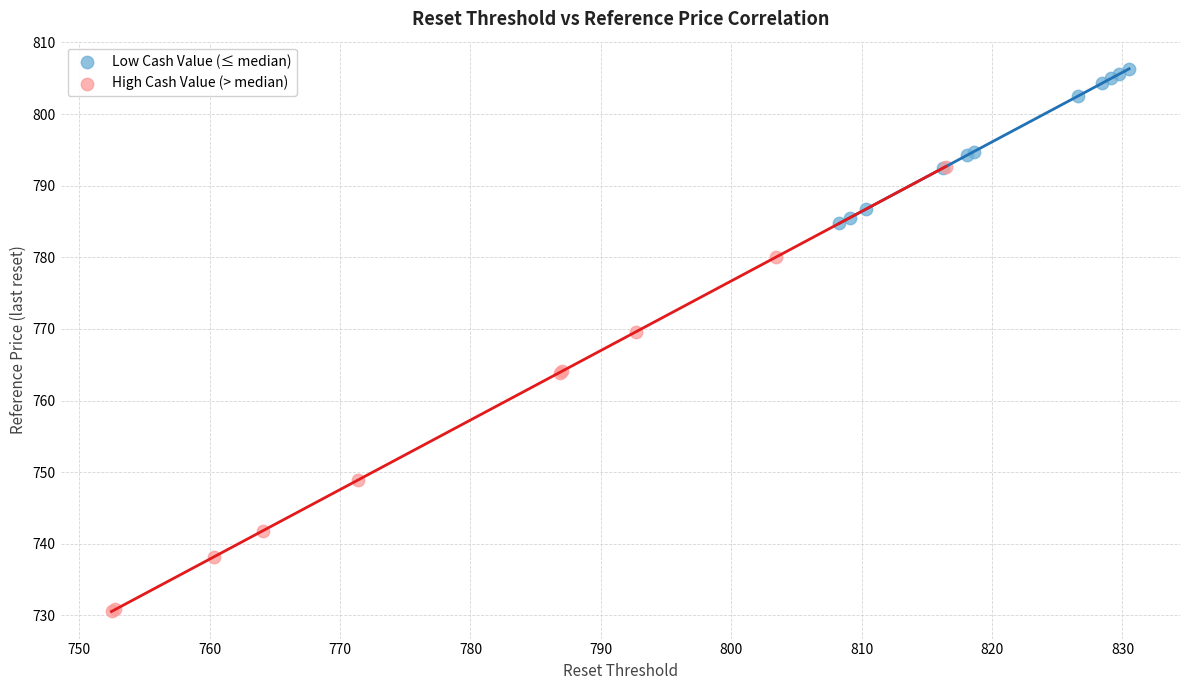

Which series contains the highest Y value?

Low Cash Value (≤ median)